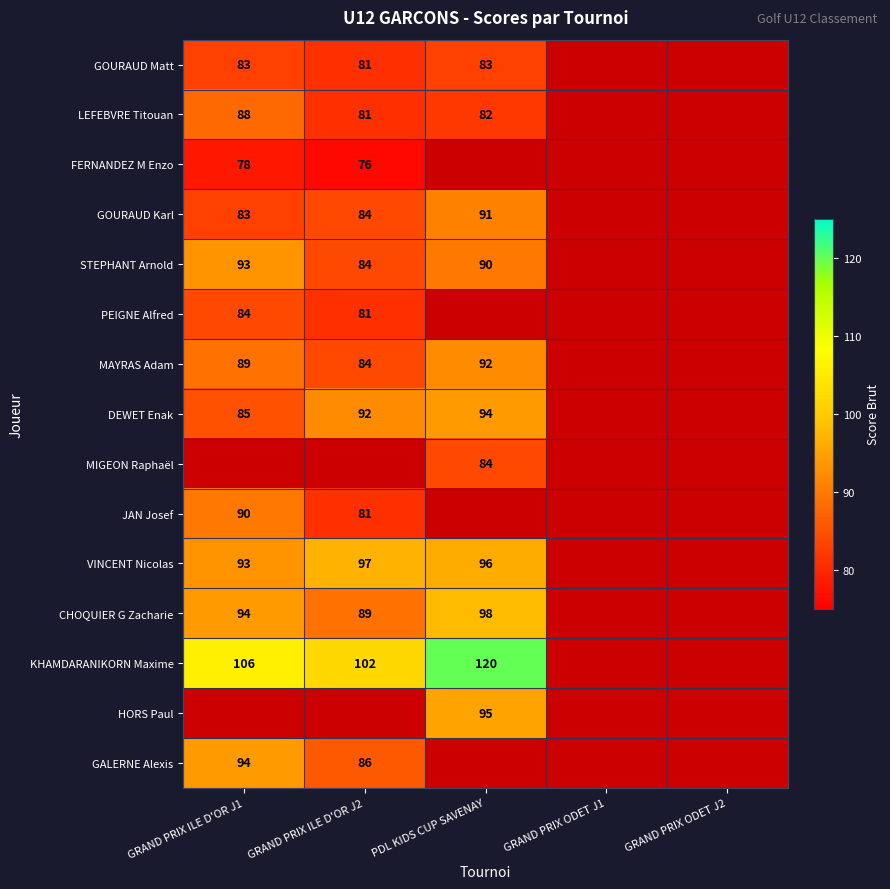

What is the total value across all series at GRAND PRIX ODET J1?

15